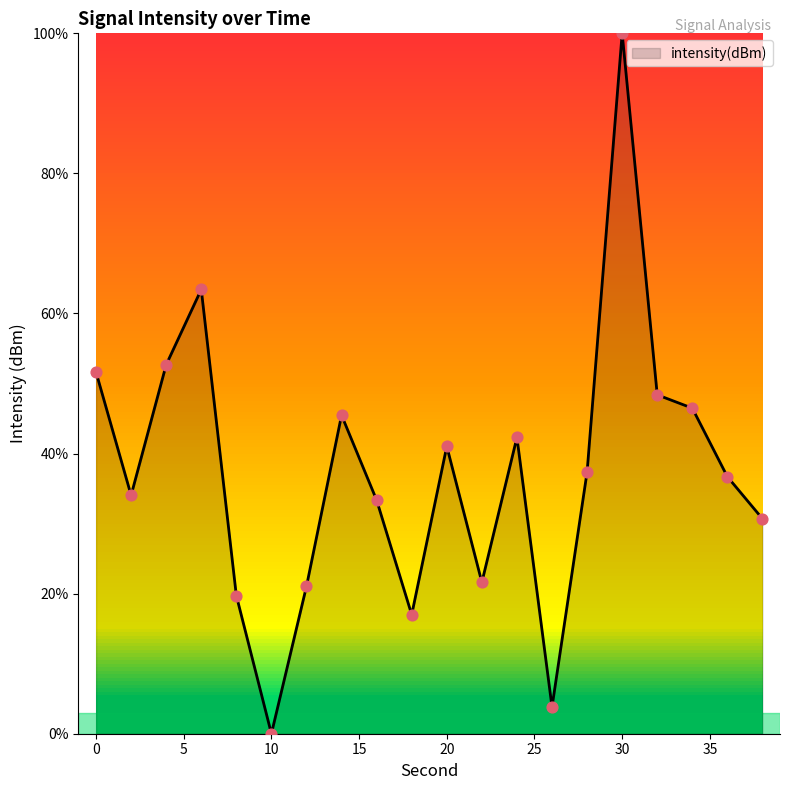

What is the greatest value displayed?

100.0